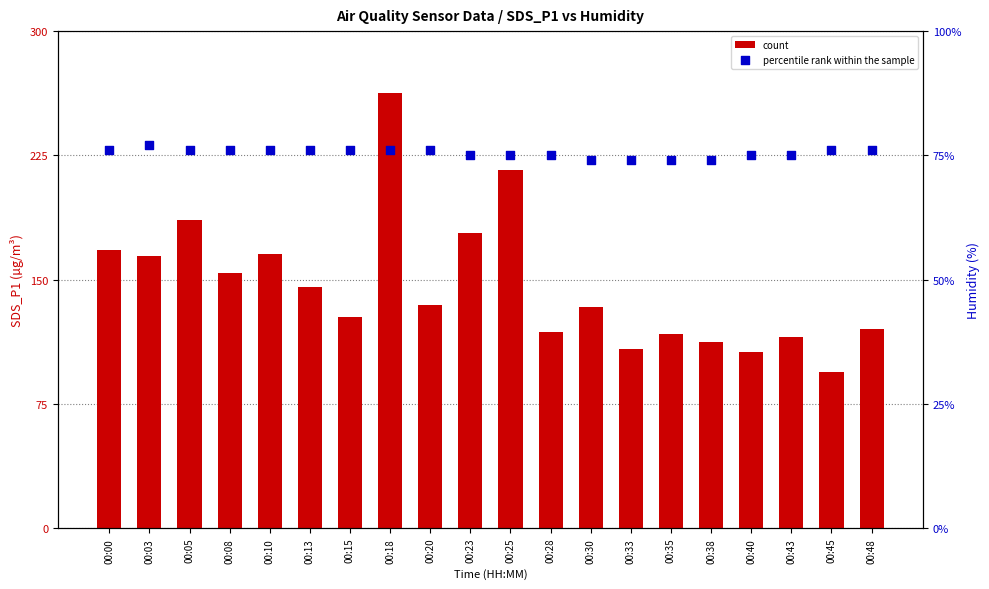

Which series has the largest Y range (max minus min)?

count